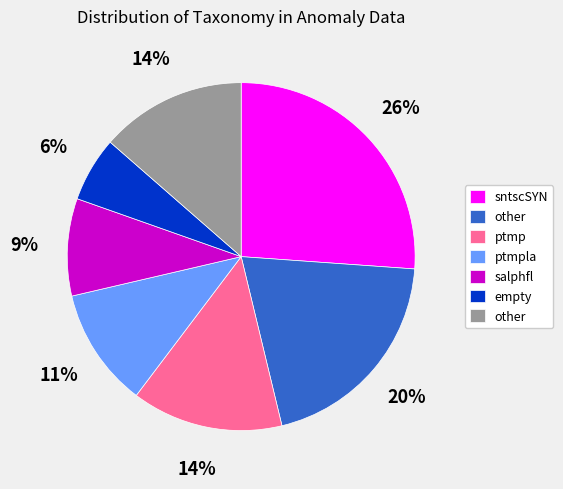

To the nearest percent, what is the average slice percentage?

14%